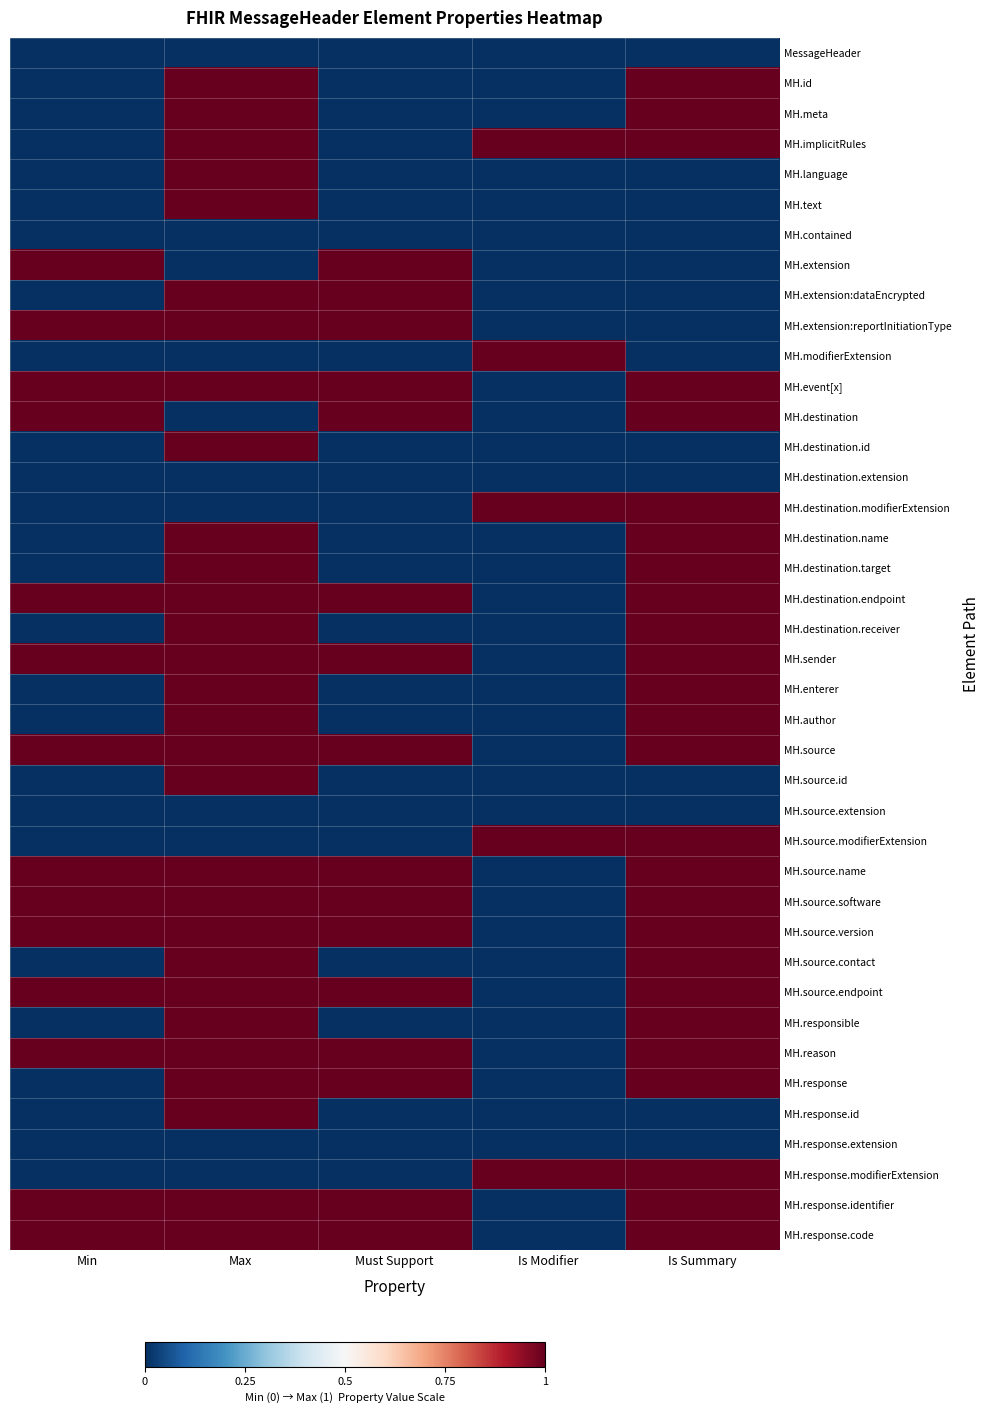

At how many categories does at least one series exceed 0?

5